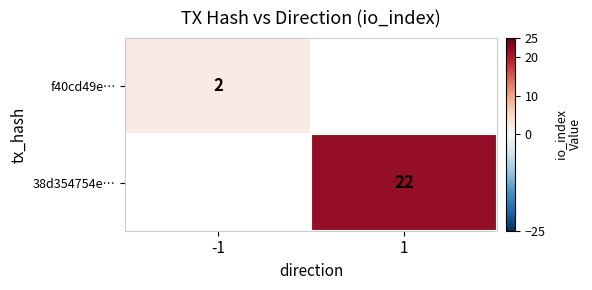

Is it true that f40cd49e… equals 1 at -1?

False